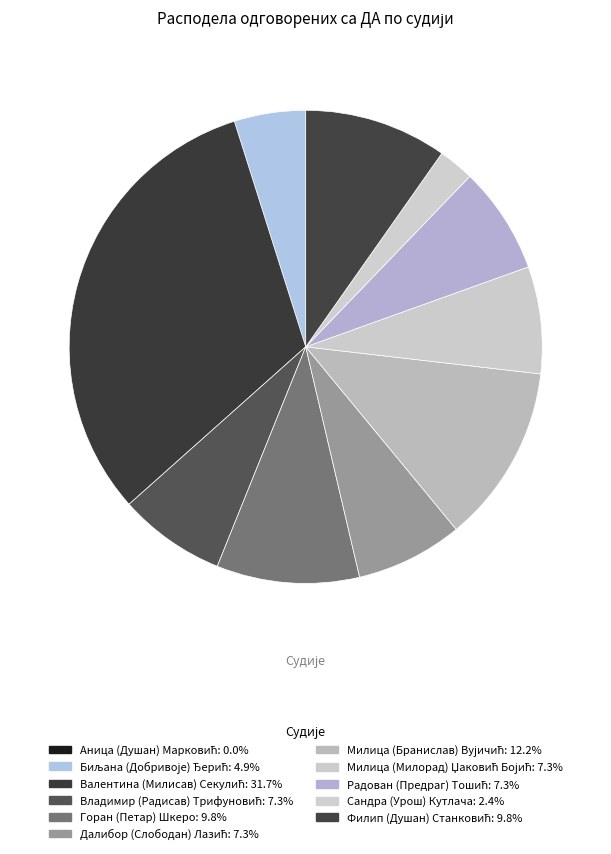

How many slices are in this pie chart?

11